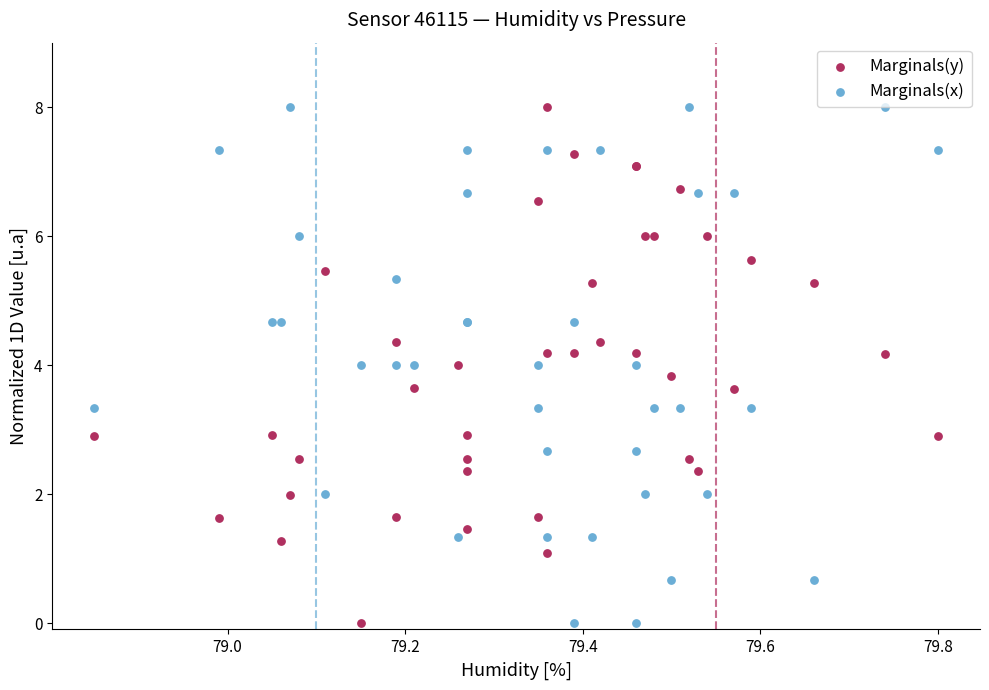

What is the X range (max minus min) for the scatter plot?

1.0